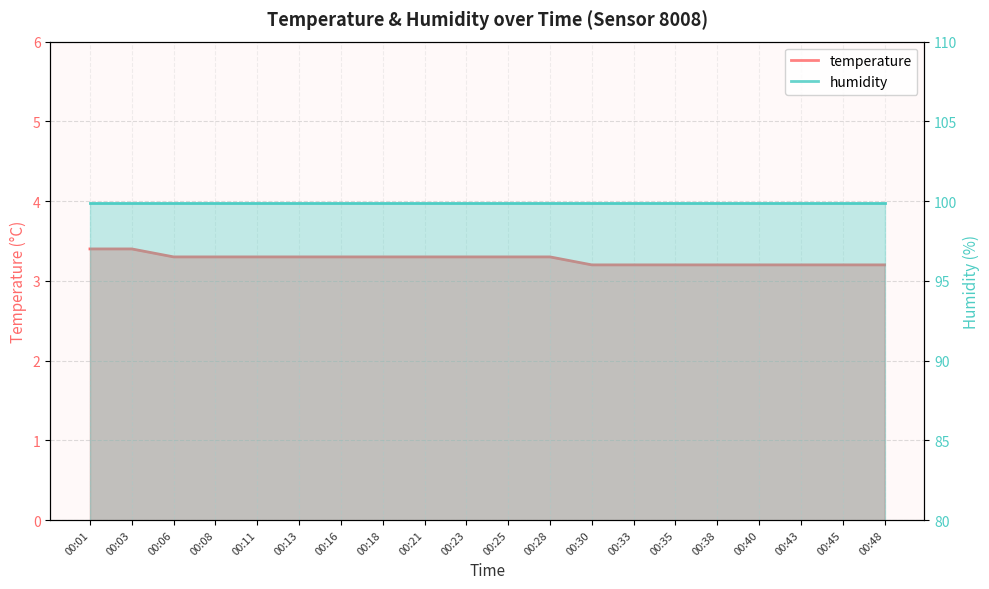

Reading left to right, what are all the values shown in this chart?

3.4	3.4	3.3	3.3	3.3	3.3	3.3	3.3	3.3	3.3	3.3	3.3	3.2	3.2	3.2	3.2	3.2	3.2	3.2	3.2